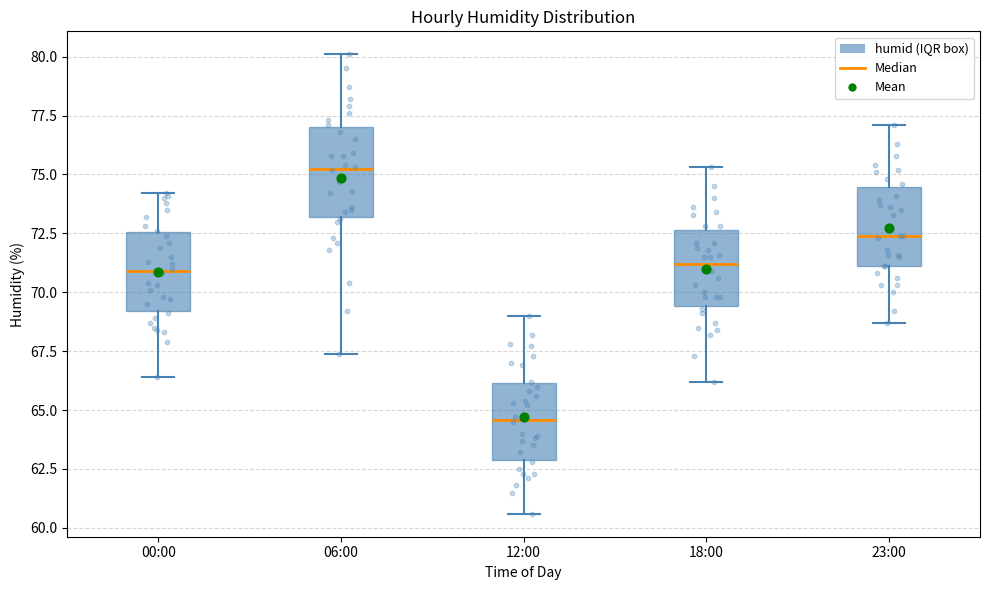

Which box's median line is the lowest?

12:00